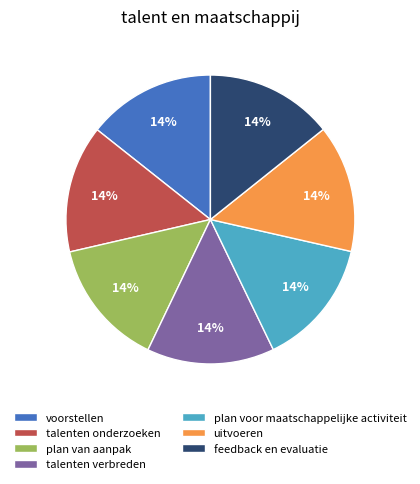

Does talenten onderzoeken account for over 50% of the chart?

No